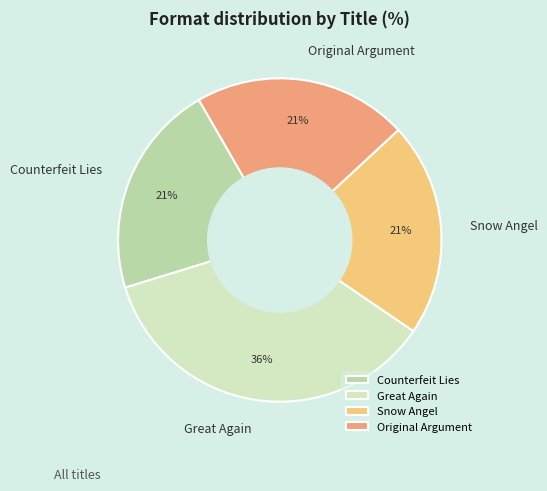

To the nearest percent, what portion does Great Again represent?

36%